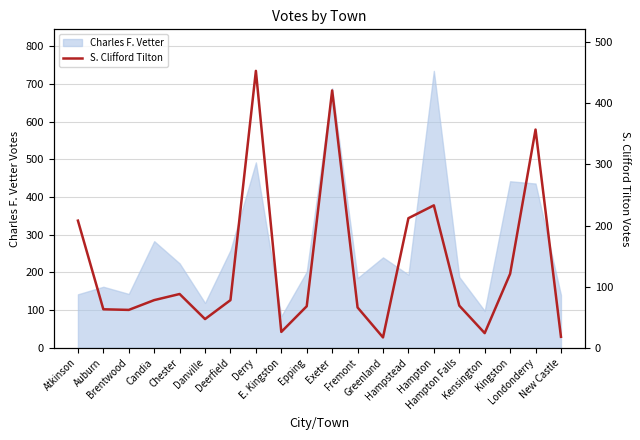

What is the smallest value displayed?

17